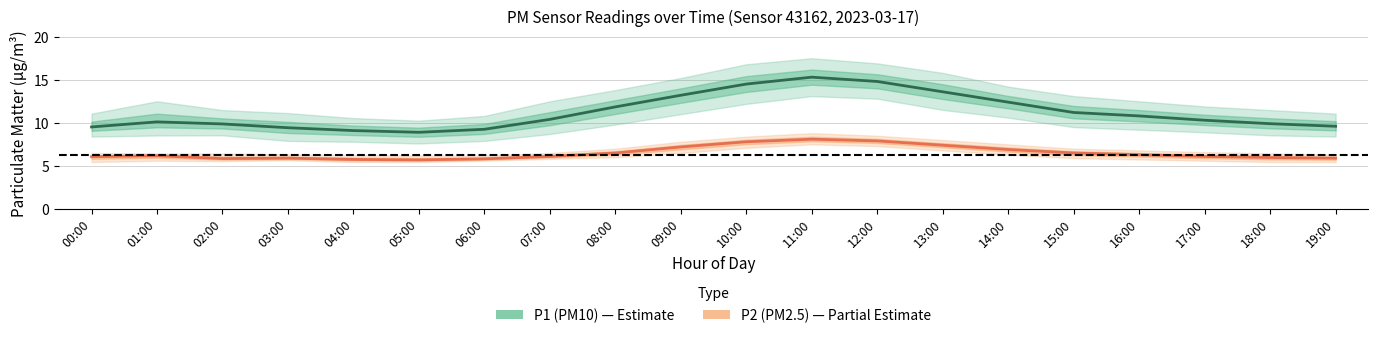

Where is the first local minimum for P2 (PM2.5)?

02:00